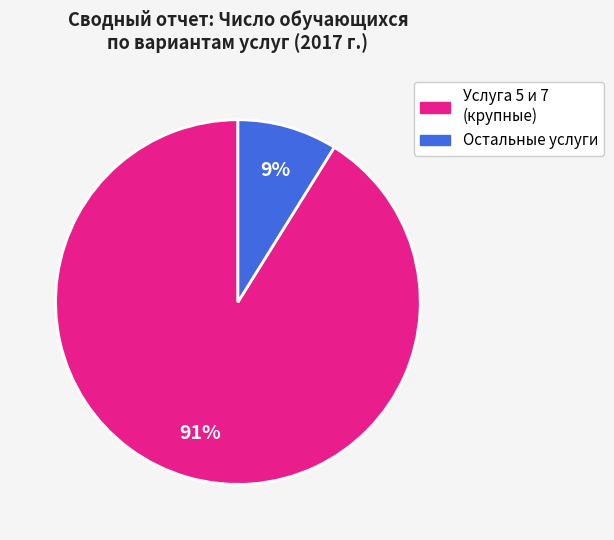

Rank the categories by value from highest to lowest.

Услуга 5 и 7 (крупные), Остальные услуги